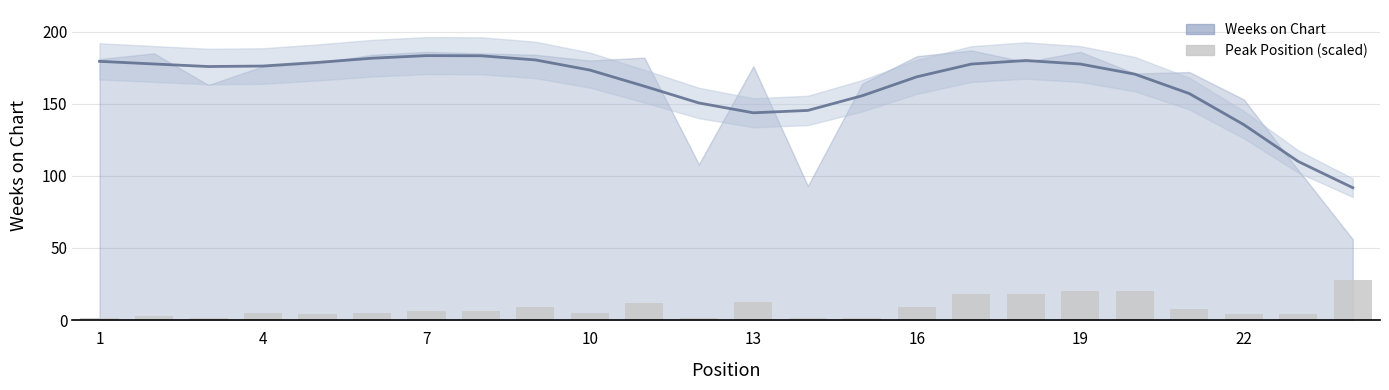

Which category has the lowest value across all series?

1